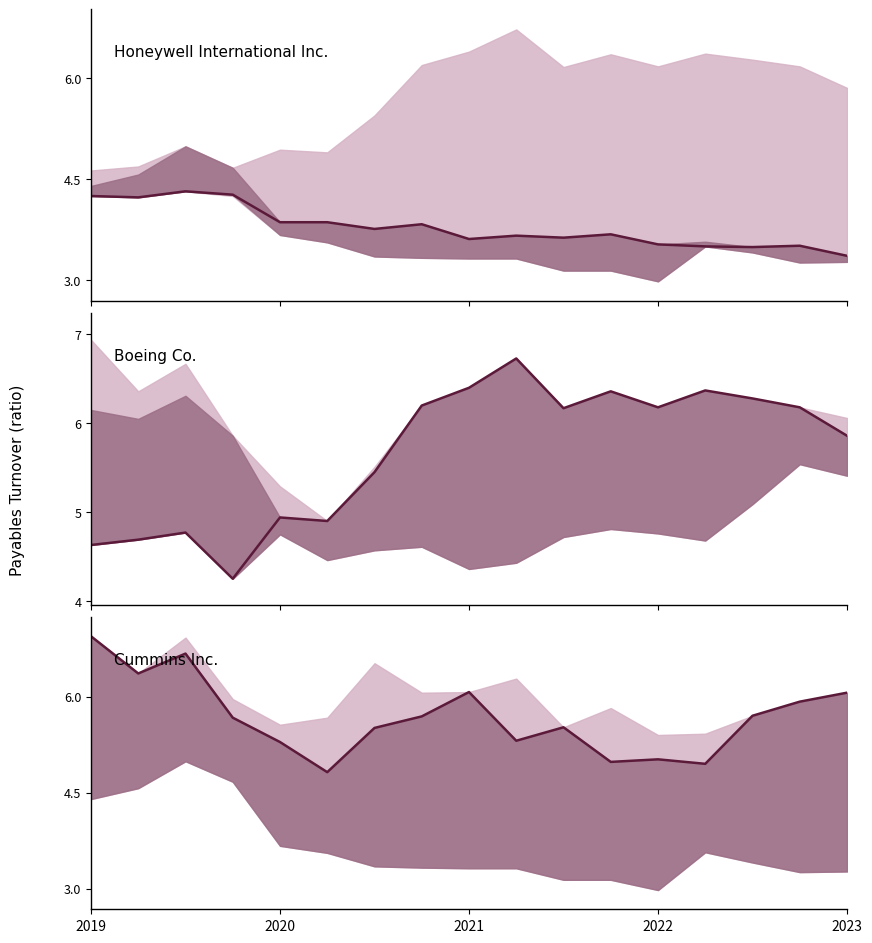

List the series in order of their peak value, lowest first.

Honeywell International Inc., Boeing Co., Cummins Inc.